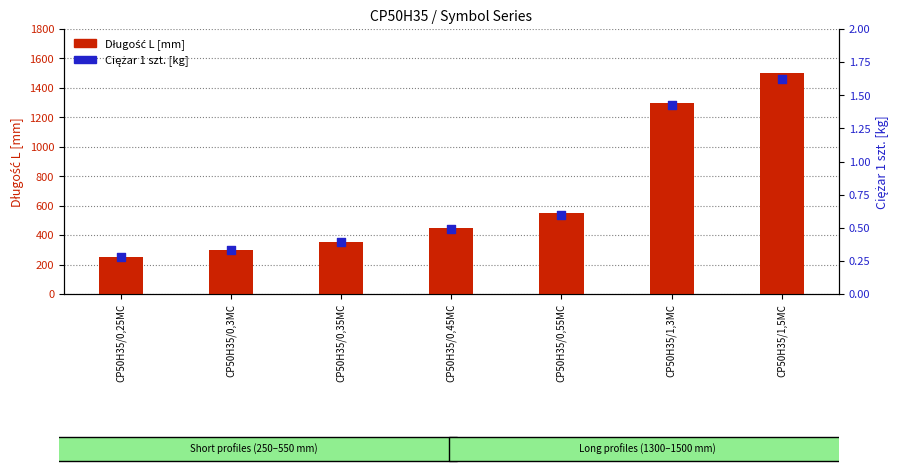

Which series reaches the minimum Y coordinate?

Ciężar 1 szt. [kg]